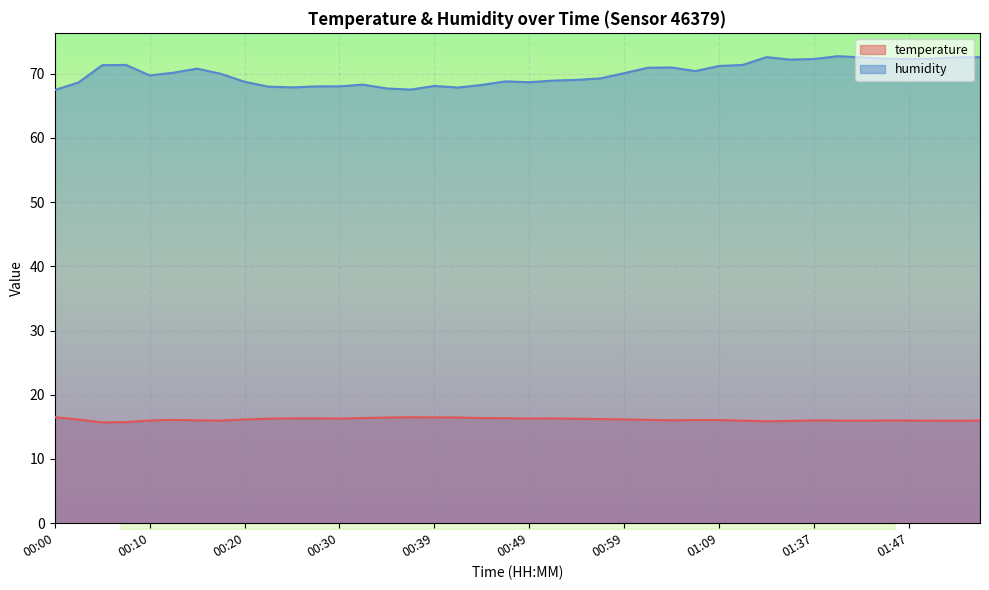

Reading right to left, what are all the values shown in this chart?

temperature: 16.0	15.9	16.0	16.0	16.0	16.0	16.0	16.0	15.9	15.9	16.0	16.1	16.1	16.0	16.1	16.2	16.2	16.3	16.3	16.3	16.4	16.4	16.5	16.5	16.5	16.5	16.4	16.3	16.3	16.3	16.3	16.1	16.0	16.0	16.1	16.0	15.7	15.7	16.1	16.5
humidity: 72.6	72.5	72.3	72.3	72.3	72.5	72.7	72.3	72.2	72.6	71.4	71.2	70.4	71.0	70.9	70.1	69.3	69.0	68.9	68.7	68.8	68.2	67.8	68.1	67.5	67.7	68.3	68.0	68.0	67.9	68.0	68.7	70.0	70.8	70.2	69.7	71.4	71.3	68.6	67.5